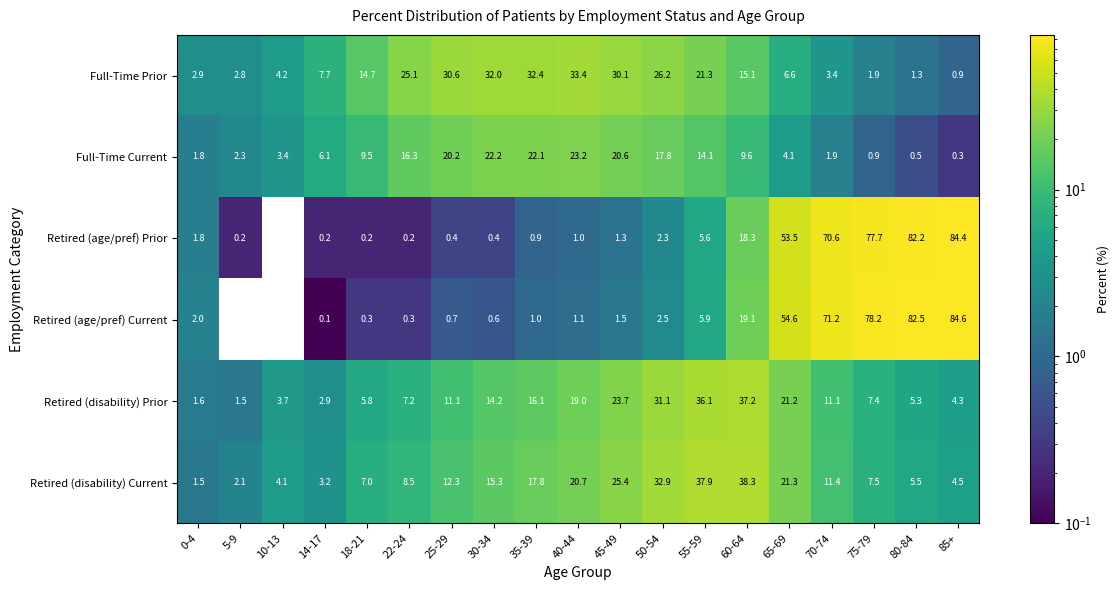

Which series changed the most between 10-13 and 65-69?

Retired (age/pref) Current